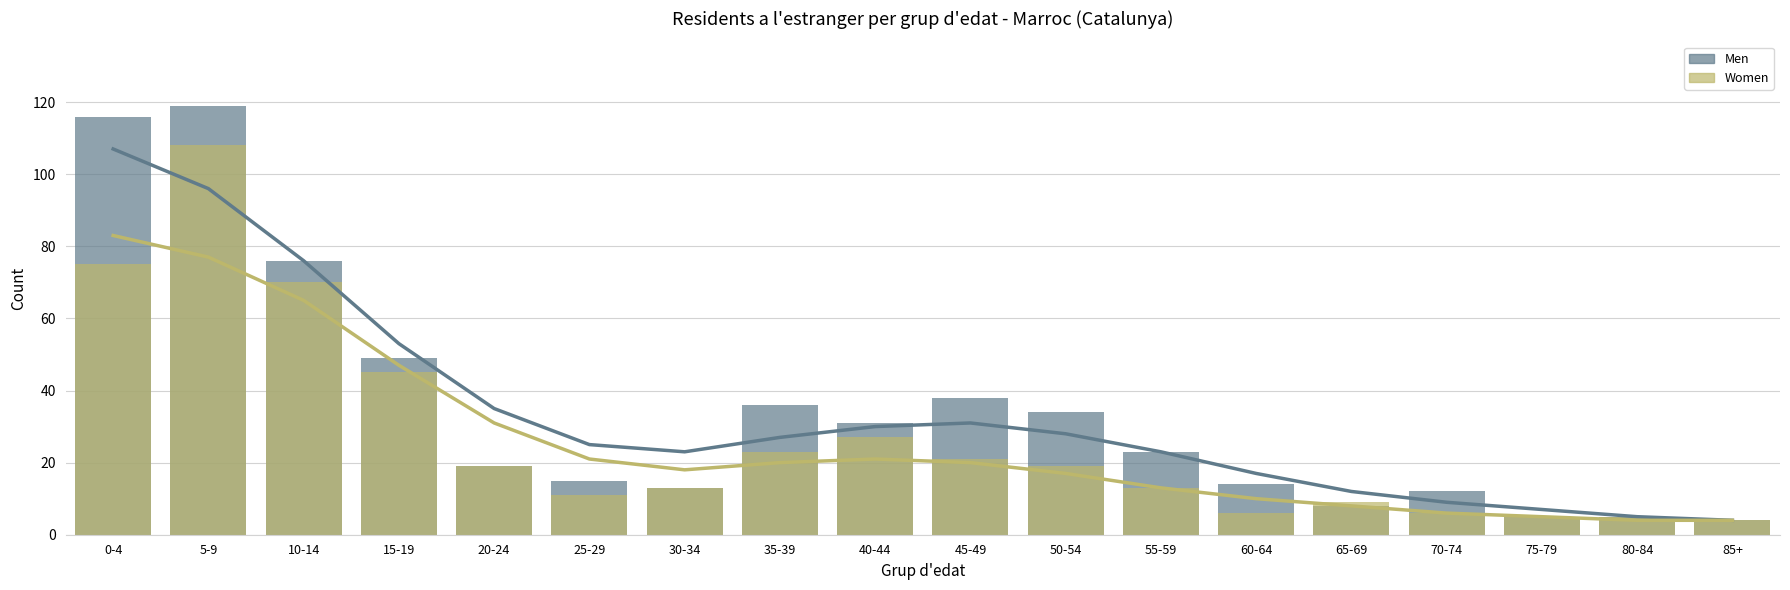

At which category is the sum across all series the highest?

5-9